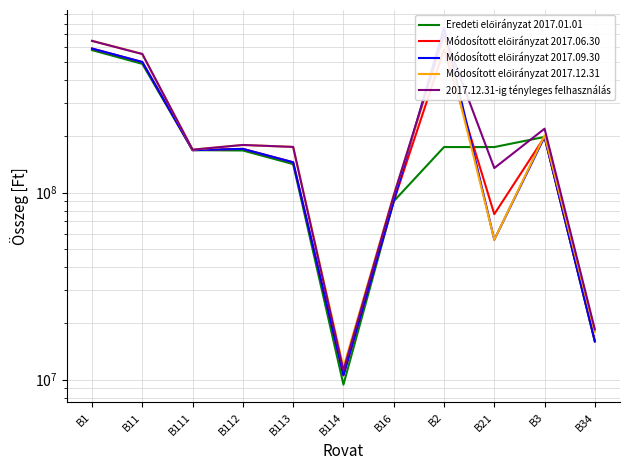

What is the difference between the 2017.12.31-ig tényleges felhasználás values at B21 and B113?

40167217